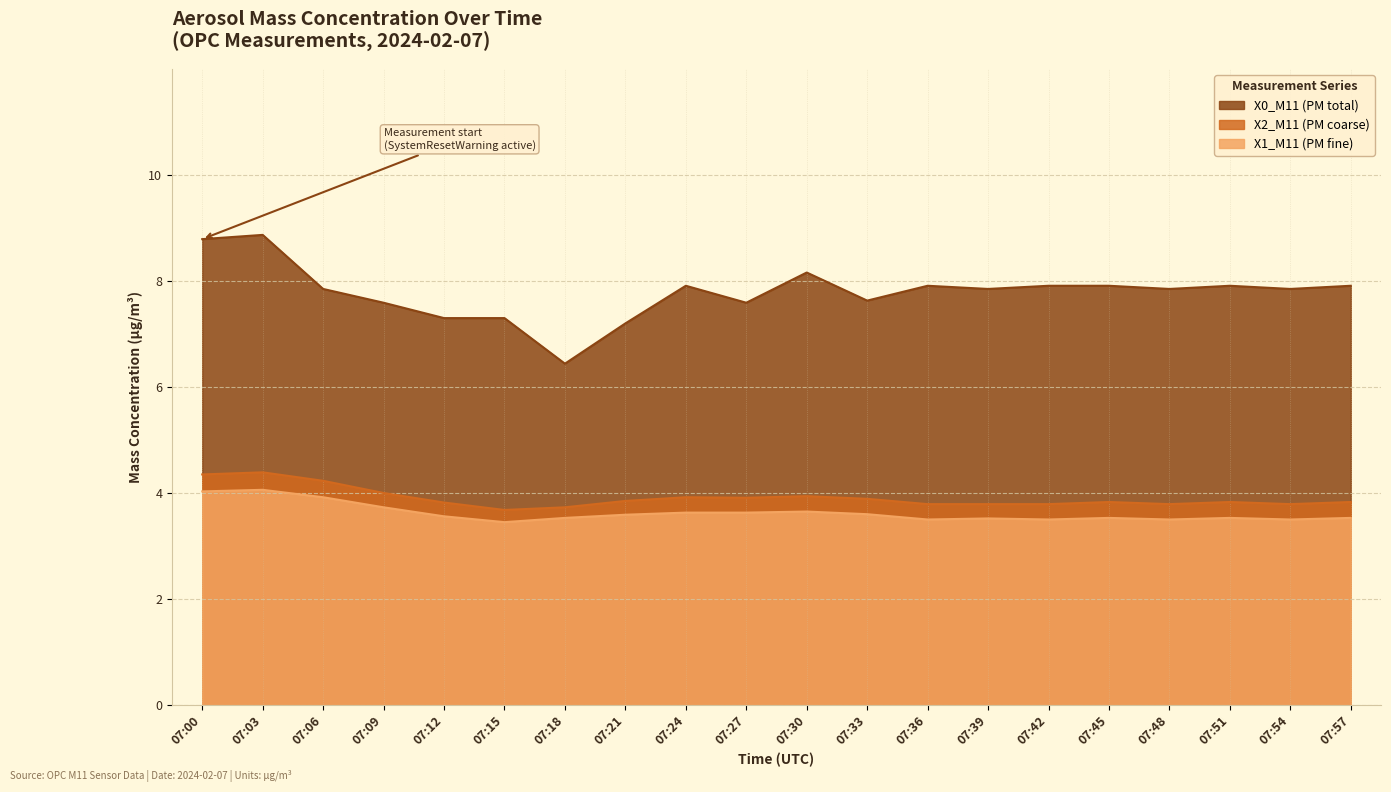

At which label is X2_M11 (PM coarse) closest to 4?

07:09